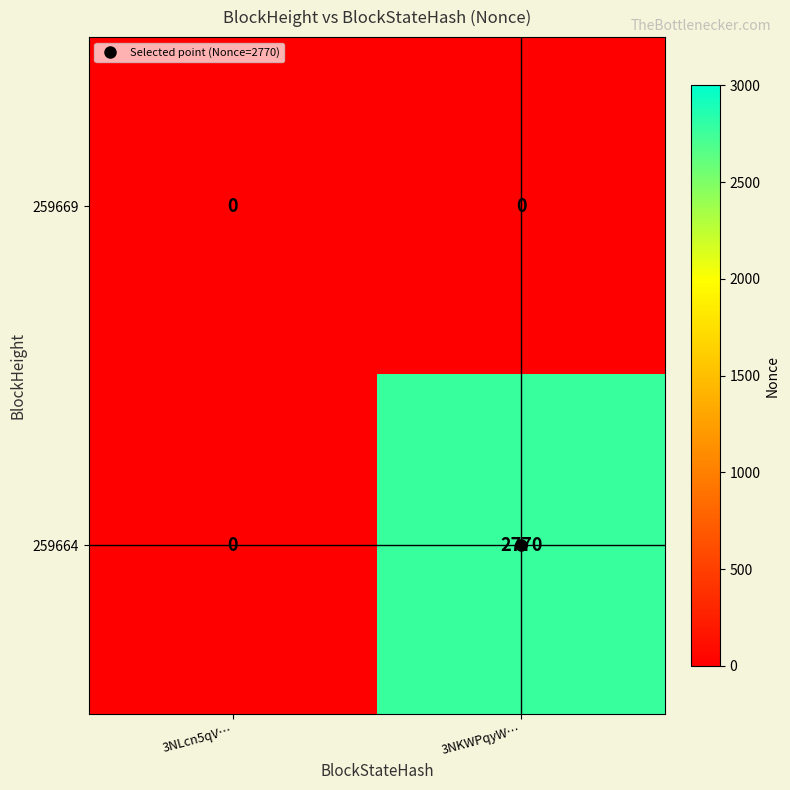

Which category has the highest value across all series?

3NKWPqyW…